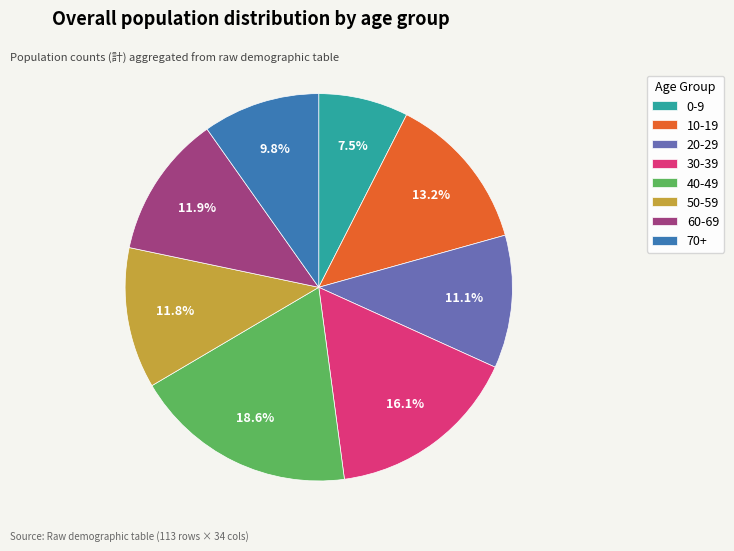

To the nearest percent, what is the average slice percentage?

12%